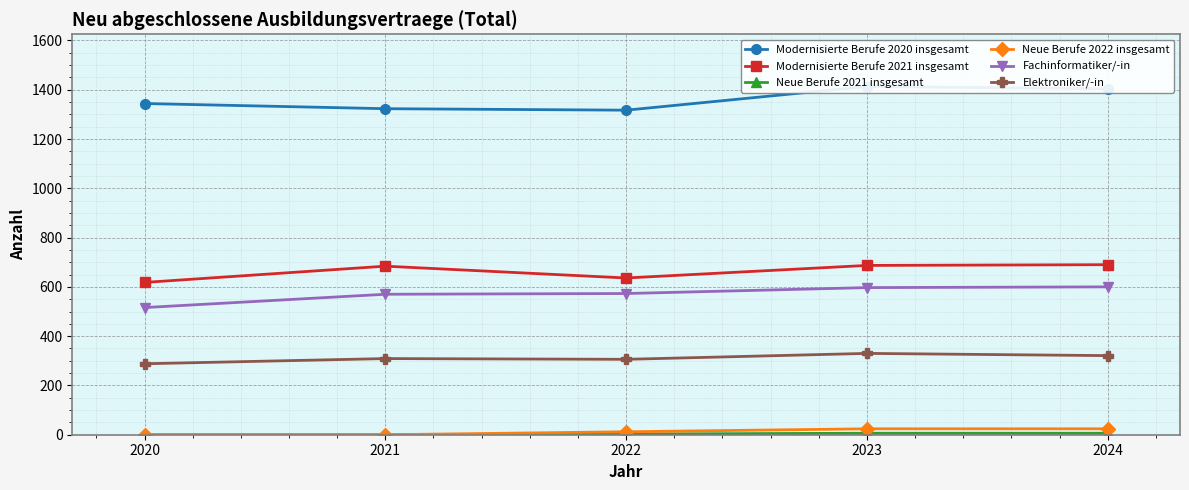

What is the value of the Neue Berufe 2022 insgesamt point at the 5th from the left?

24